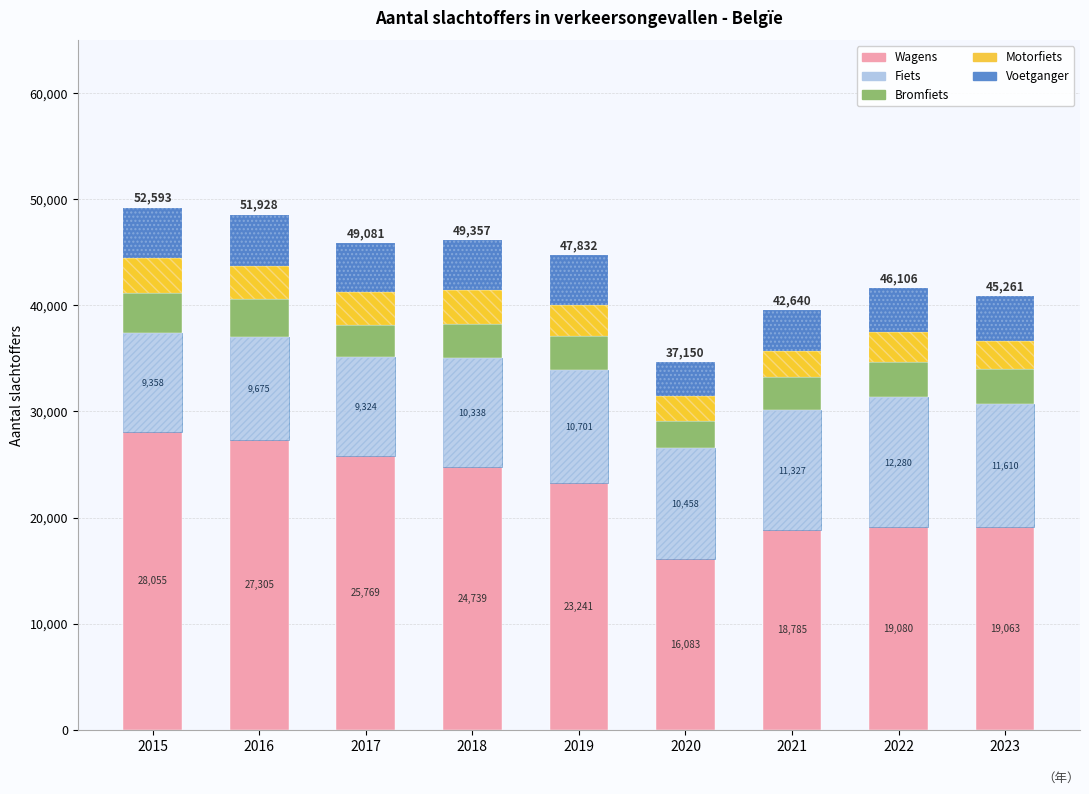

How many groups of bars are there?

9